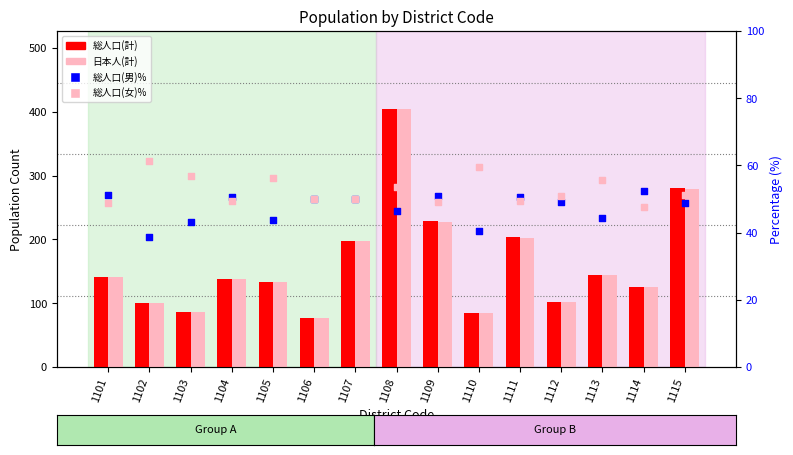

At which category is the sum across all series the highest?

1108